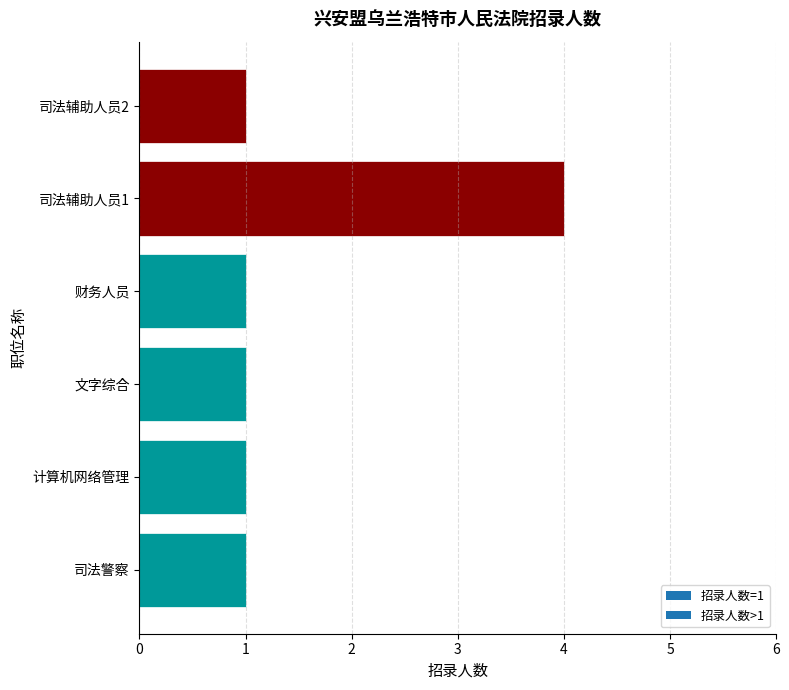

True or false: the data shows 1 at 财务人员.

True